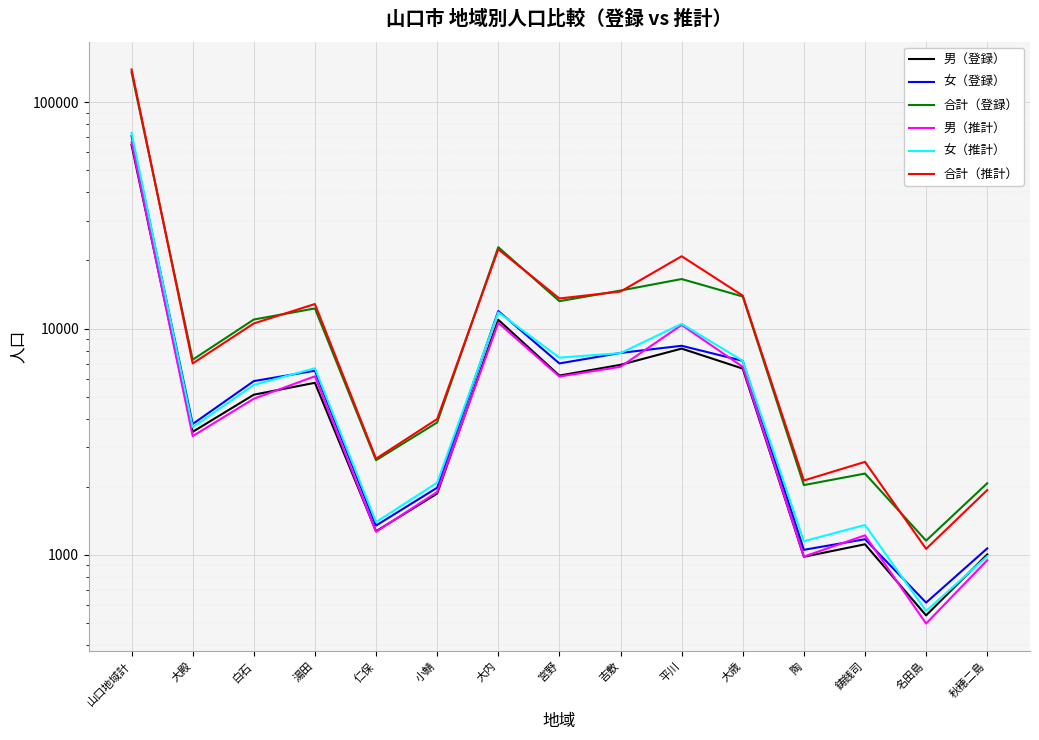

What are all the series names shown in the legend?

男（登録）, 女（登録）, 合計（登録）, 男（推計）, 女（推計）, 合計（推計）